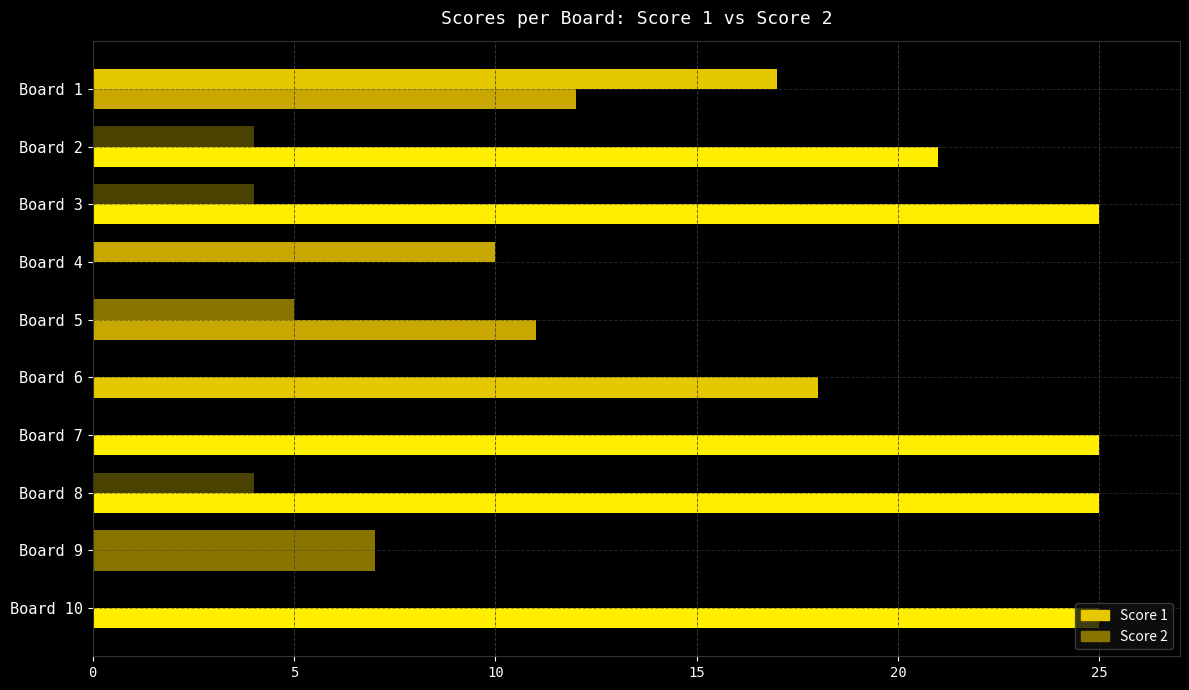

How many data points does each series have?

10